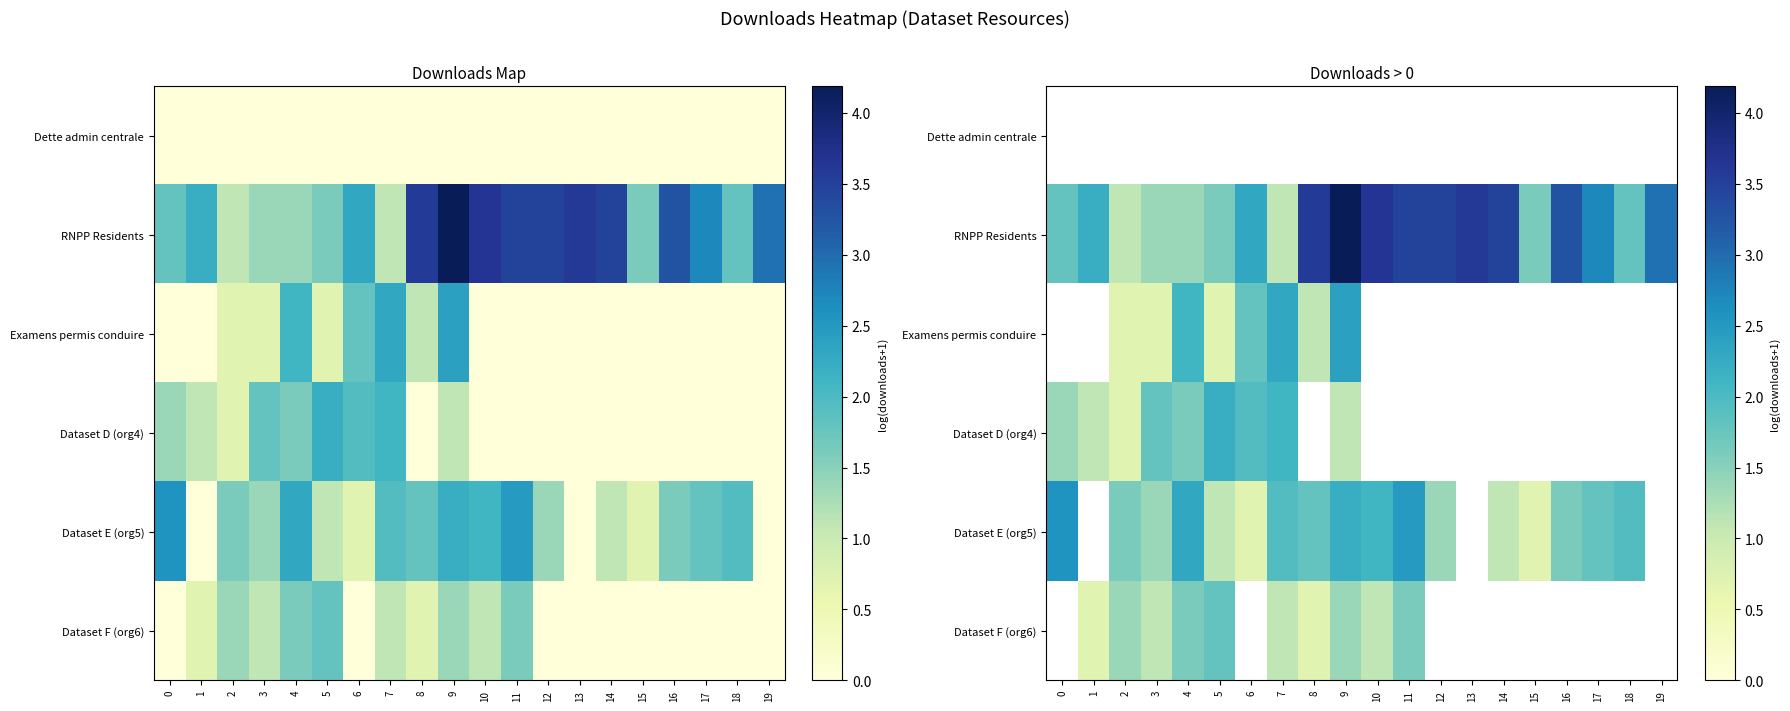

What is the maximum value shown in the chart?

4.2